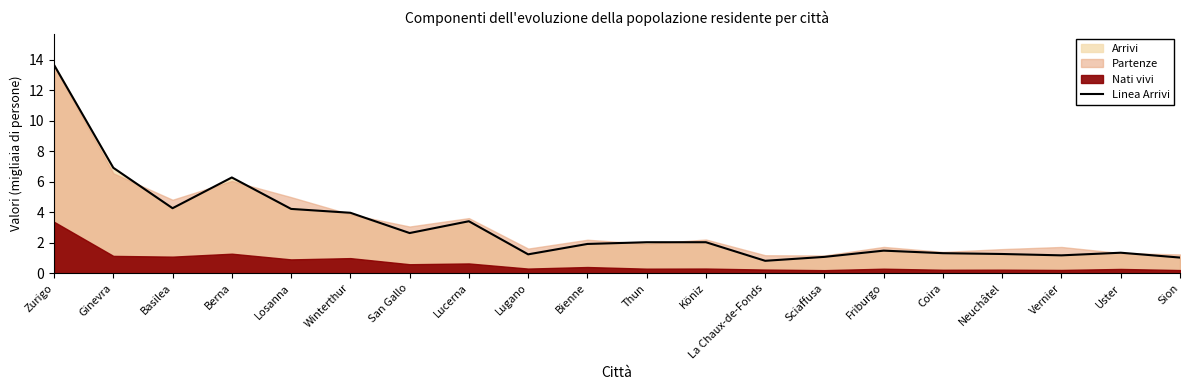

Between Zurigo and Uster, which is larger?

Zurigo